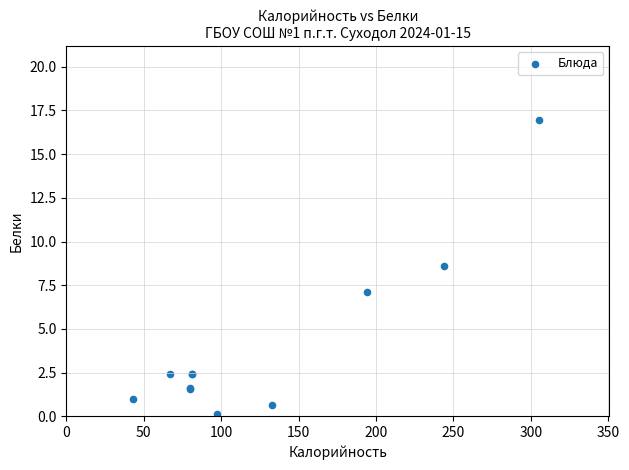

What Y value in the scatter plot is closest to 8?

8.6